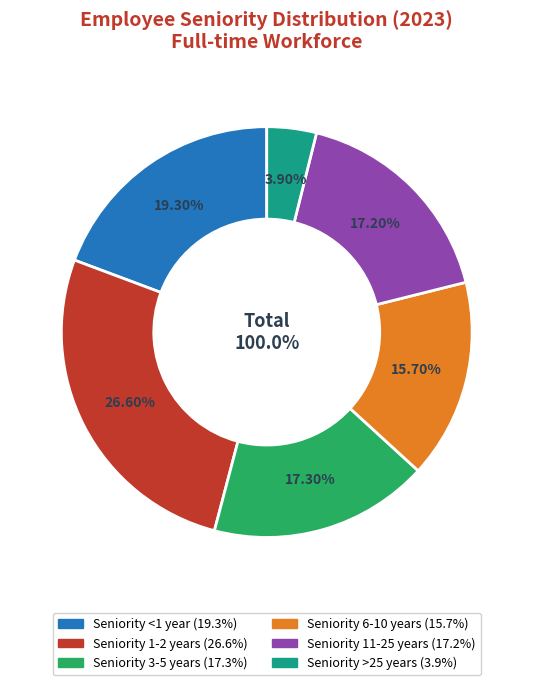

To the nearest percent, what is the average slice percentage?

17%